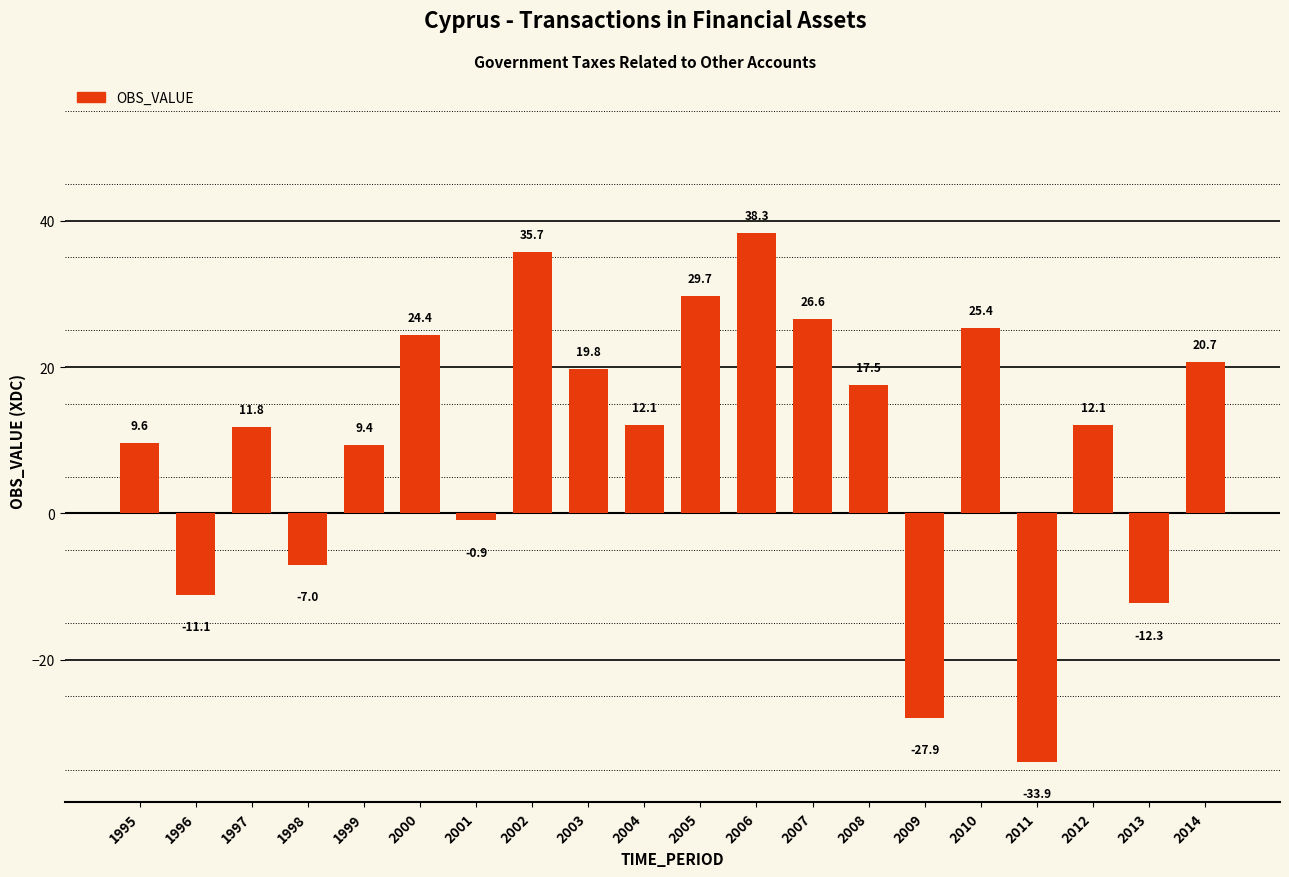

What is the average value?

10.0